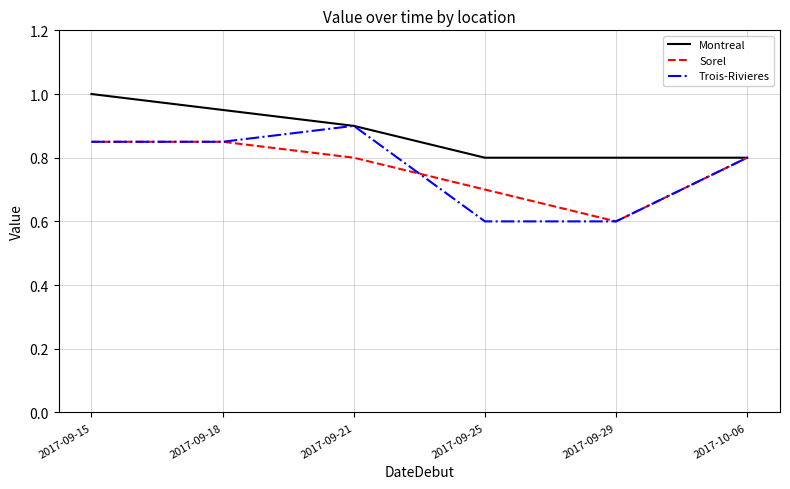

Between 2017-09-21 and 2017-09-25, which series saw the biggest shift?

Trois-Rivieres